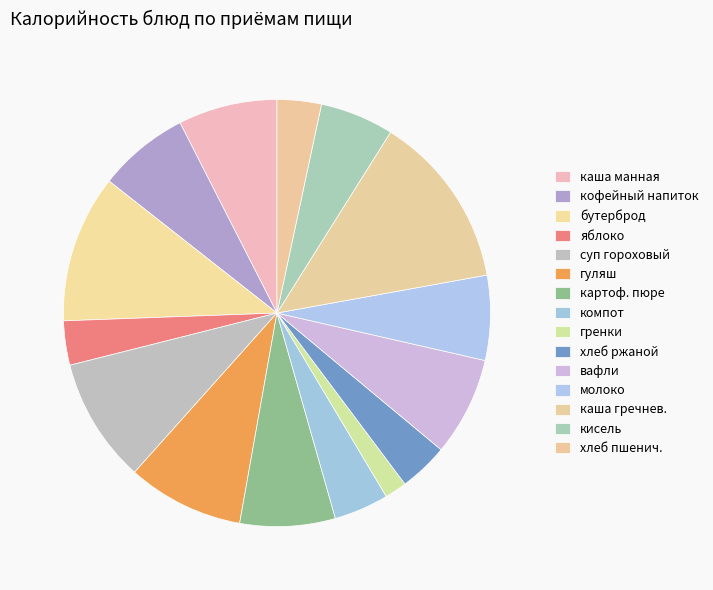

To the nearest percent, what portion does хлеб ржаной represent?

4%